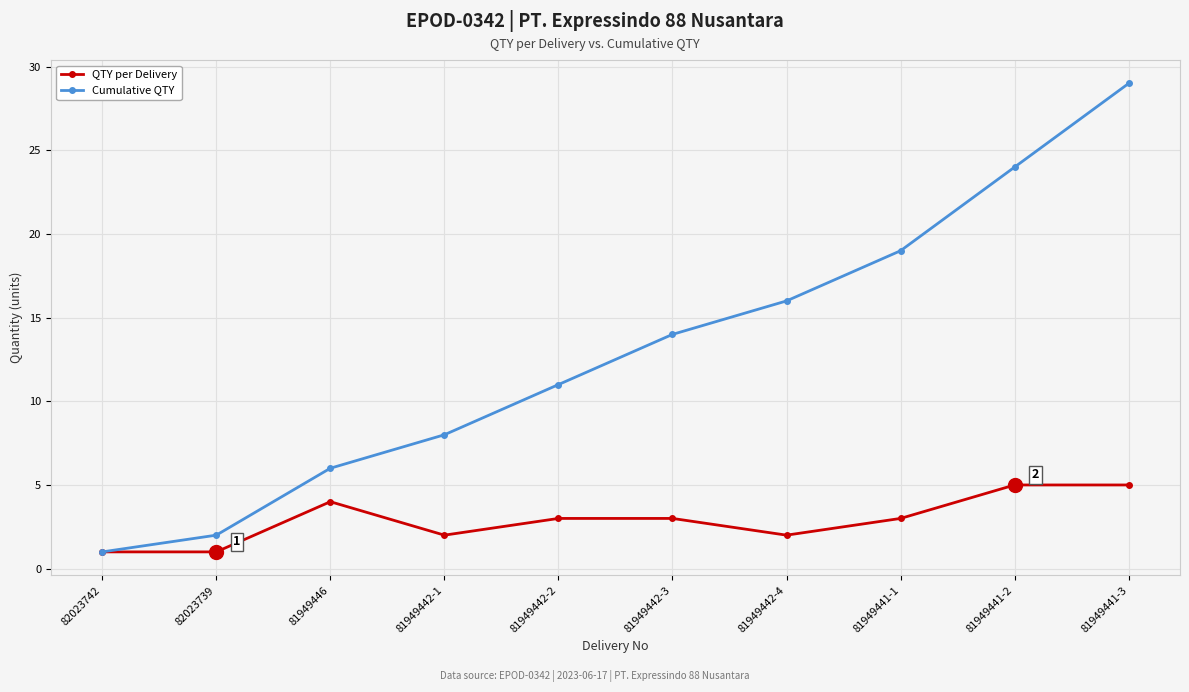

Count the QTY per Delivery values in the range 2 to 4.

6